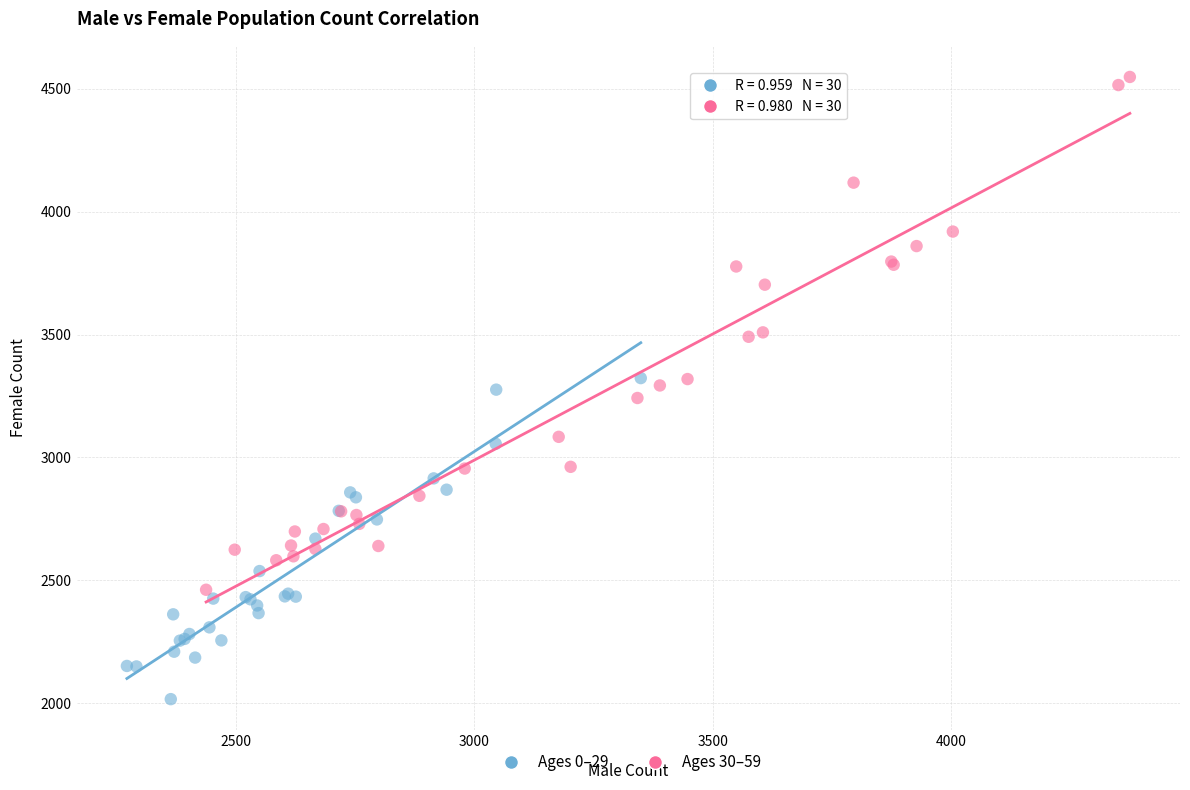

Which series reaches the minimum Y coordinate?

Ages 0–29